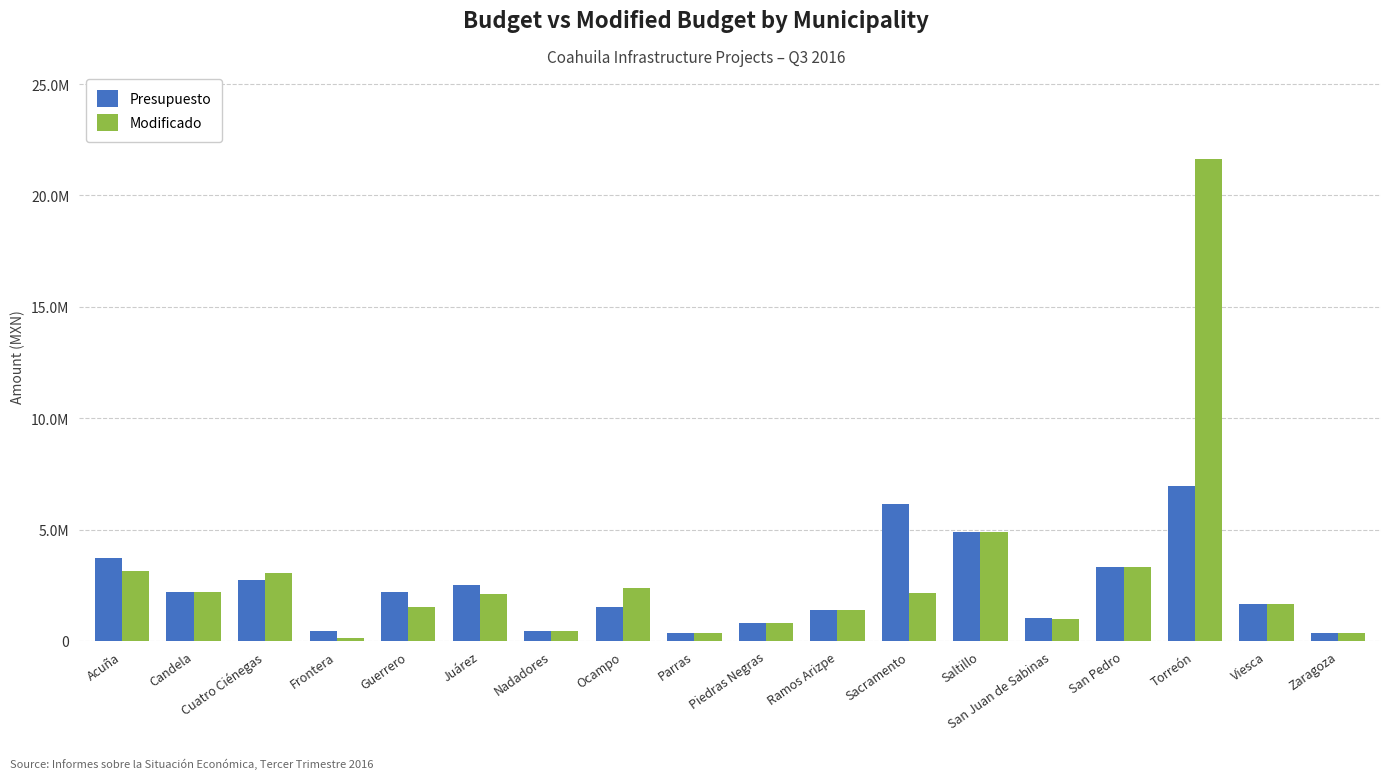

Are the bars horizontal?

No